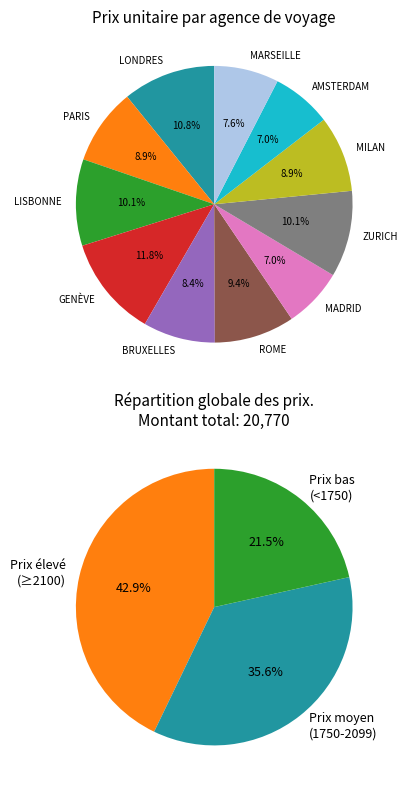

What portion of the pie excludes MARSEILLE?

92.4%